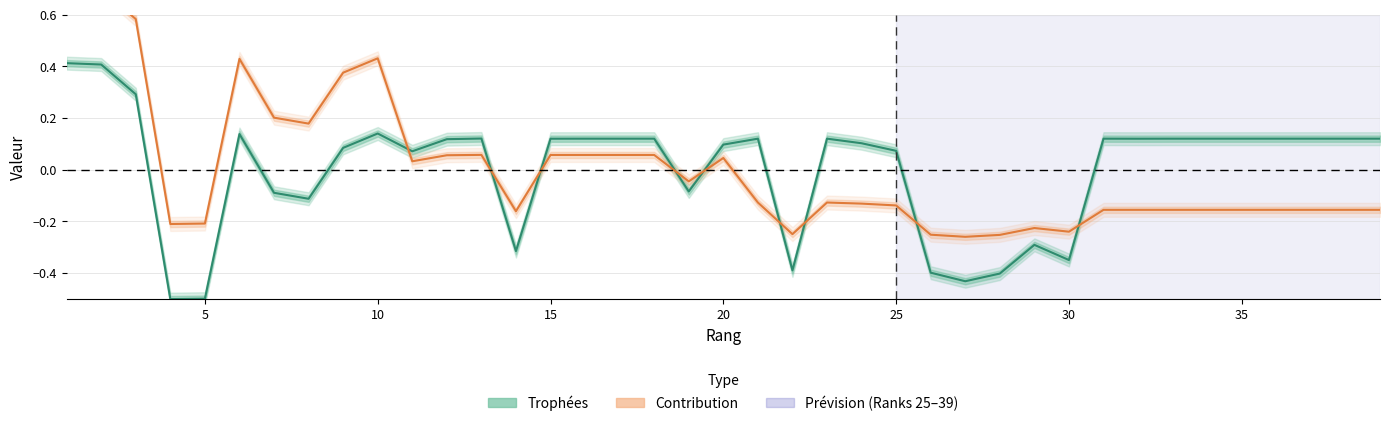

How many times do Contribution and Trophées cross each other?

9